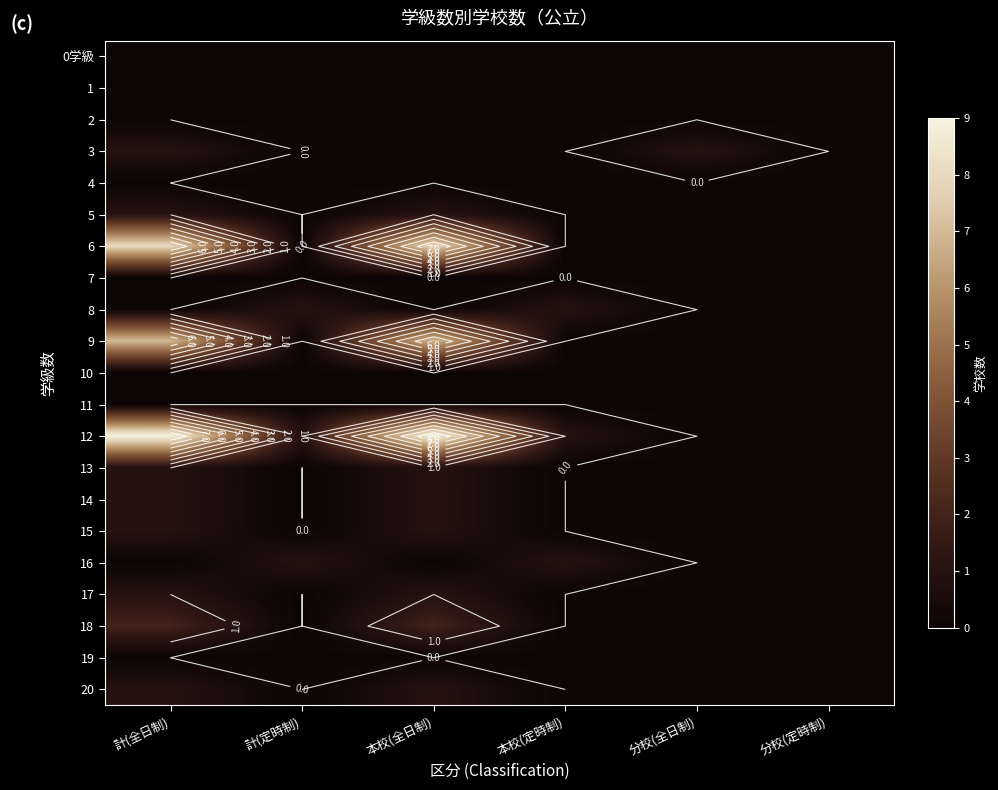

What is the total value across all series at 本校(全日制)?

32